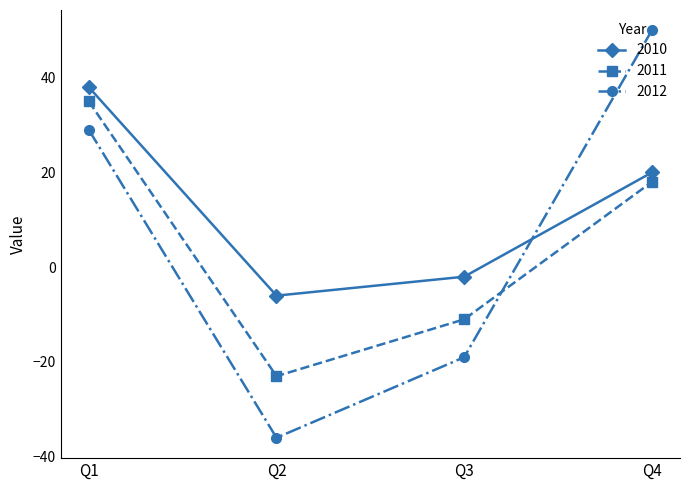

At Q2, list the series in order from largest to smallest.

2010, 2011, 2012